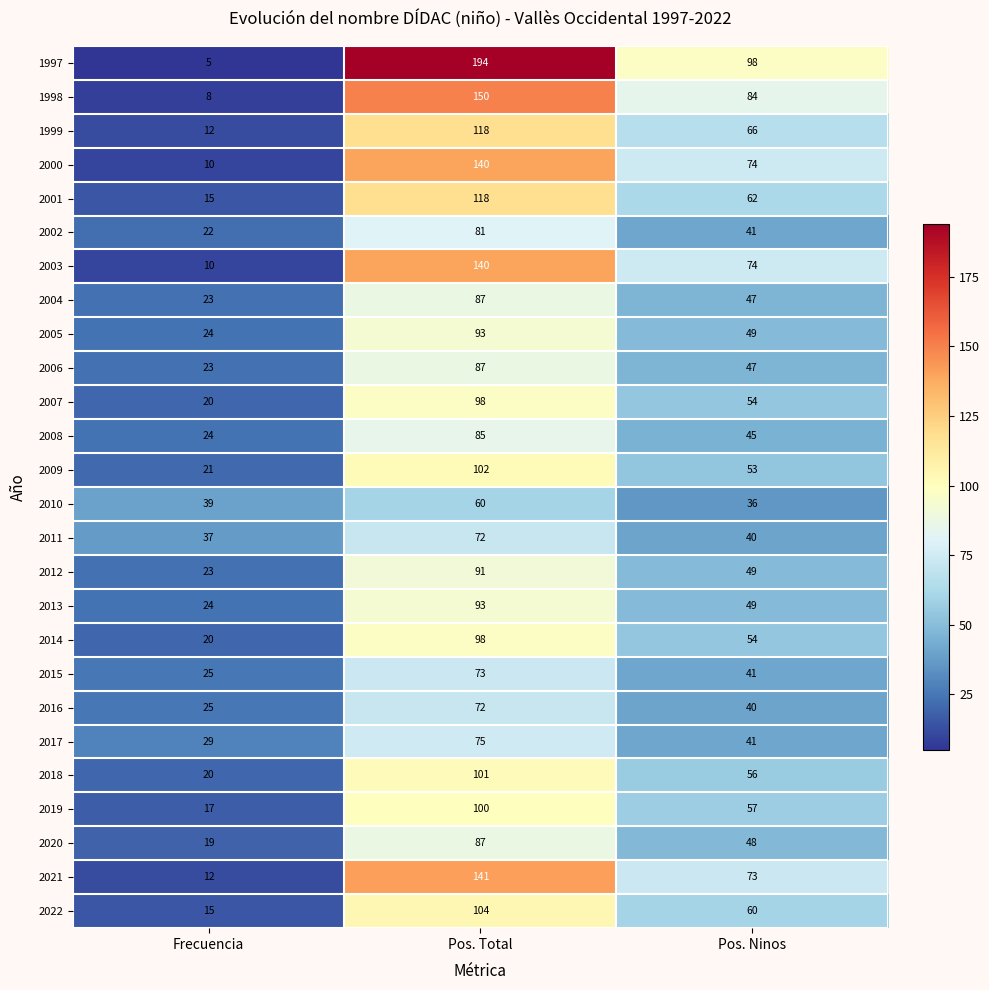

What is the difference between the second highest and minimum values in the 1997 series?

93